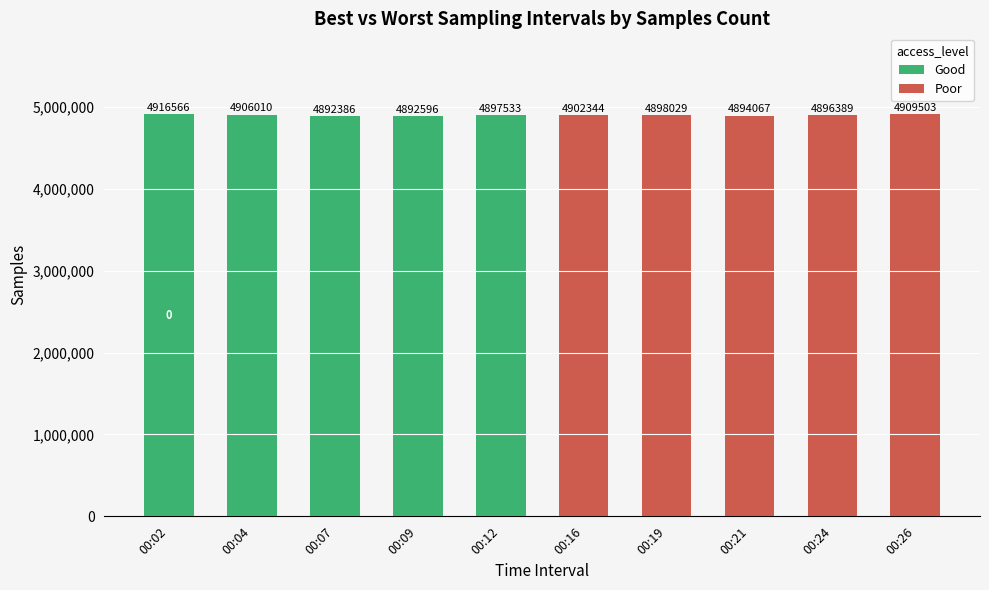

List the series in order of their peak value, lowest first.

Poor, Good